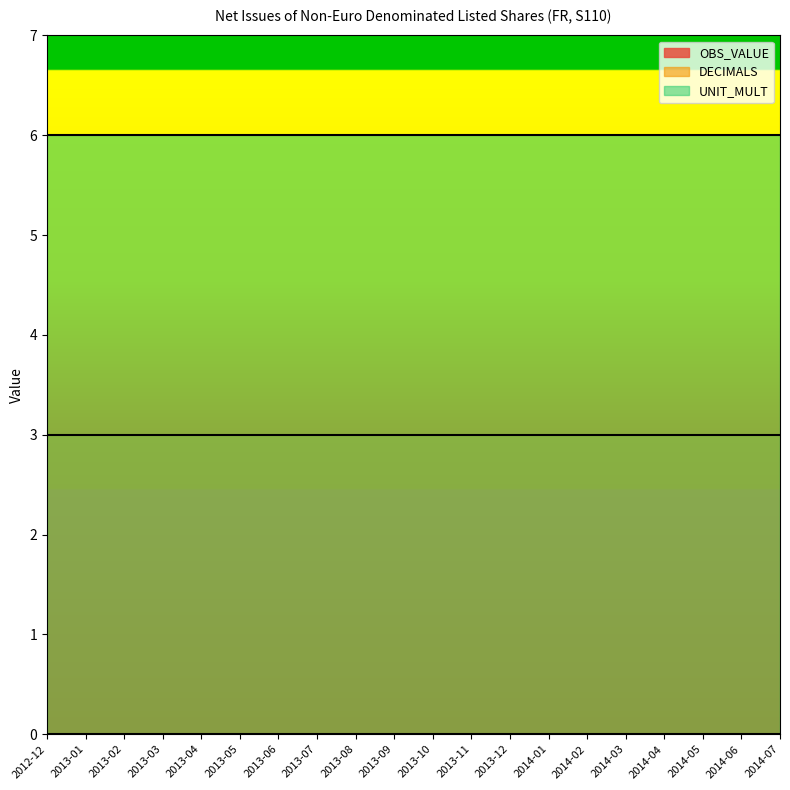

True or false: DECIMALS has more than 2 interior local peaks.

False